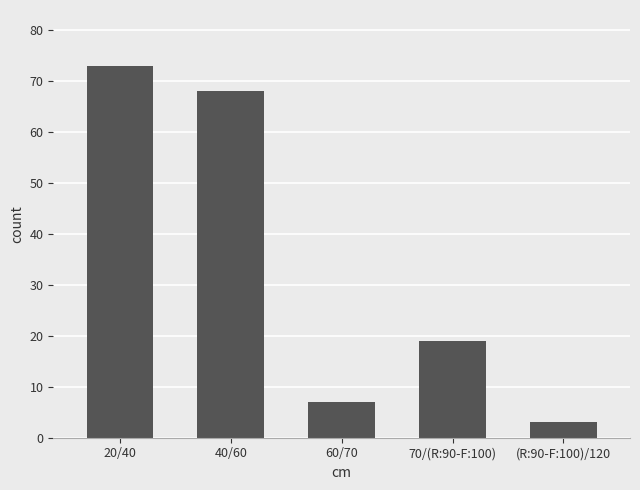

List the labels in order of value, largest first.

20/40, 40/60, 70/(R:90-F:100), 60/70, (R:90-F:100)/120